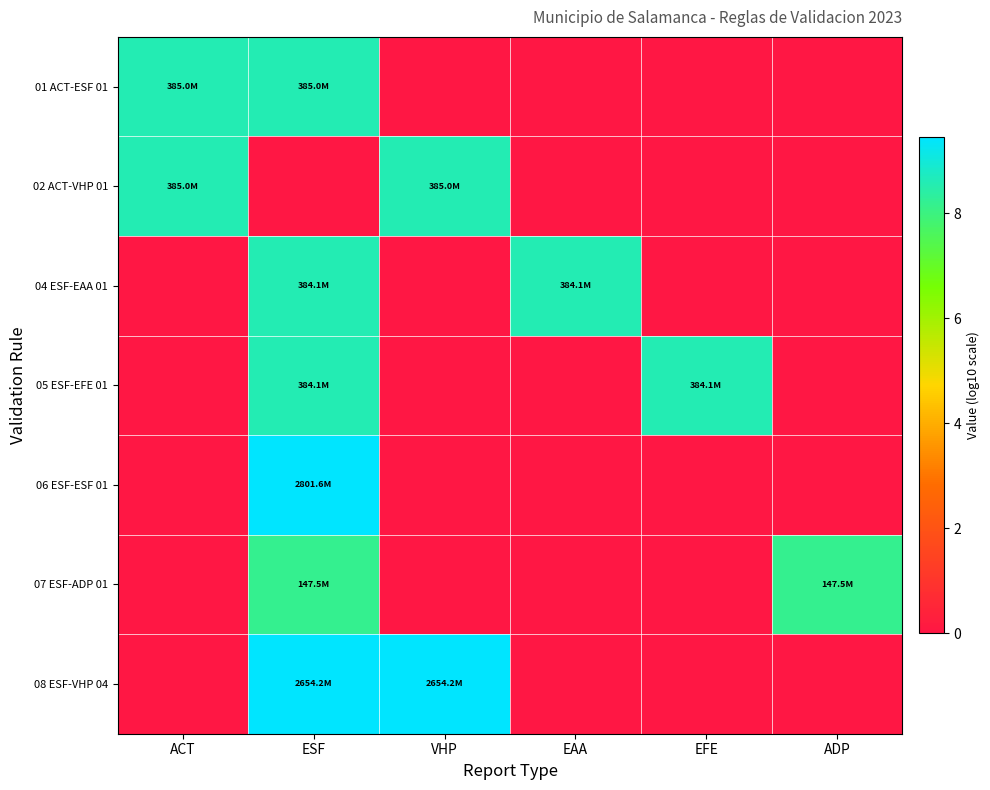

What is the spread (max minus min) of values at ADP?

8.2